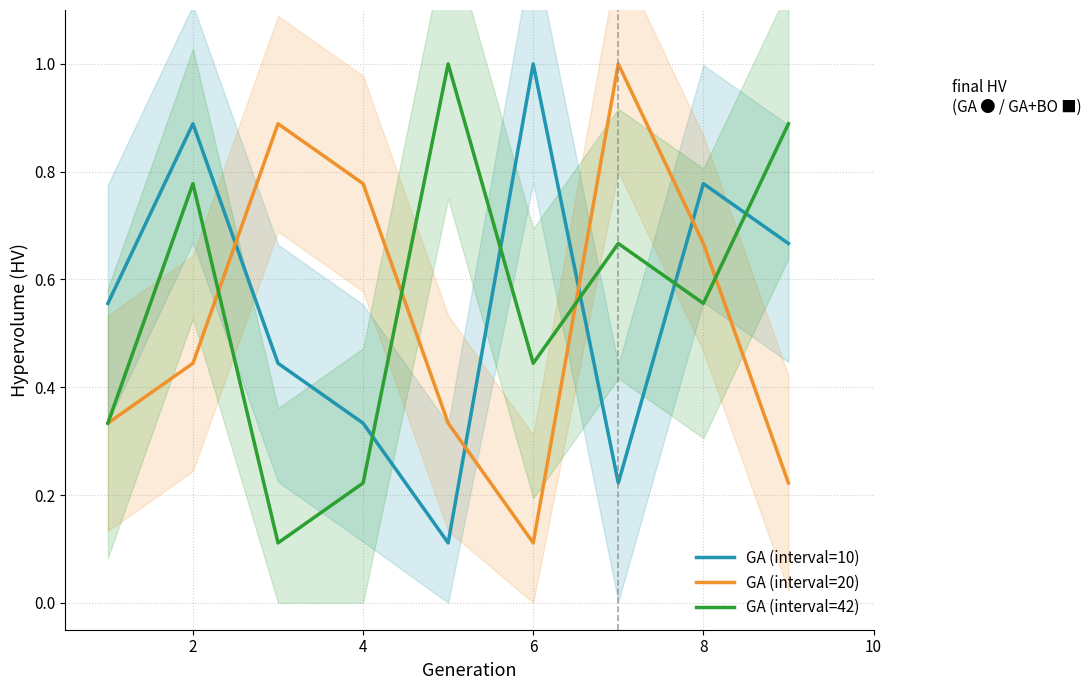

Is it true that GA (interval=10) equals 0.5 at 4?

False